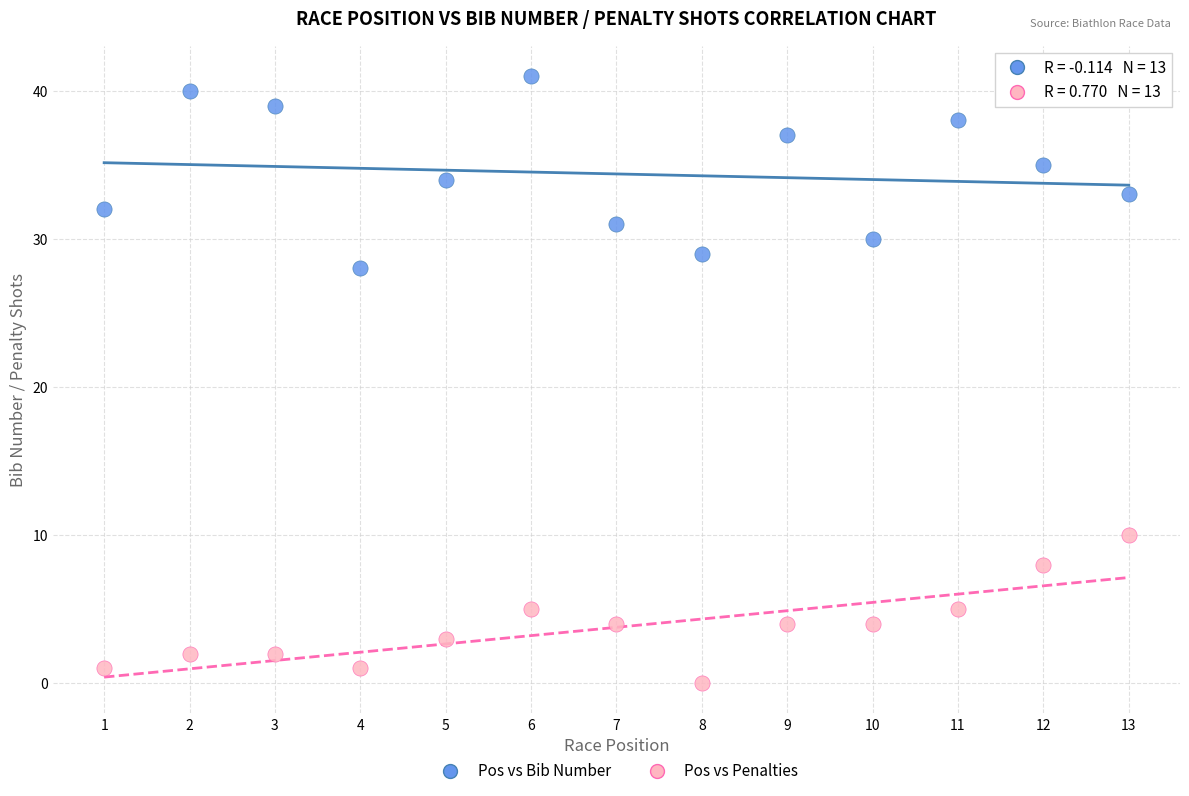

Across all data points, what is the range of Y values (max minus min)?

41